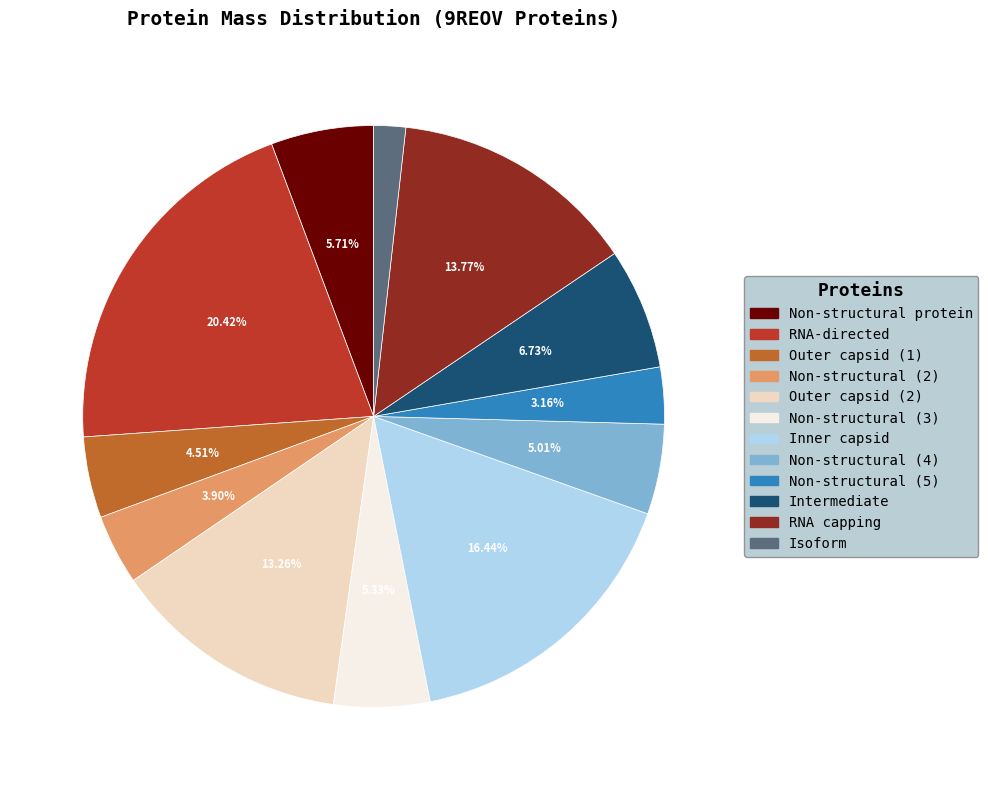

Count the number of slices in the pie.

12